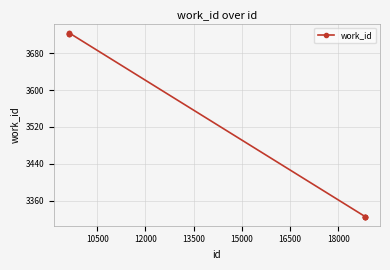

What is the value of the 8th point from the left?

3326